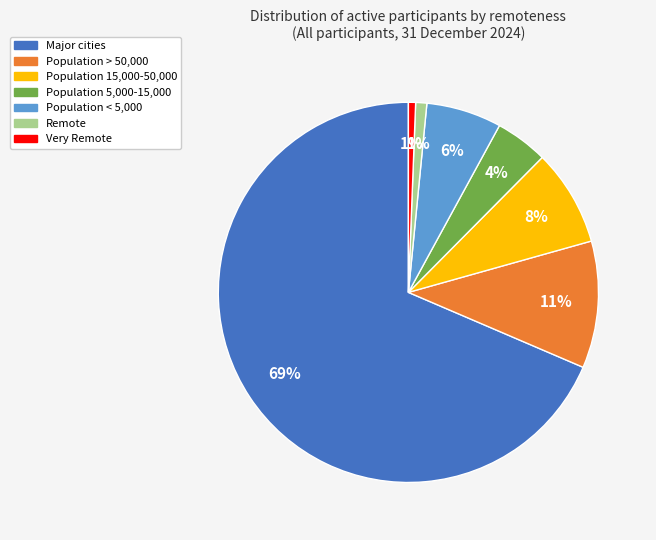

Is it true that Major cities is 69% of the pie?

True